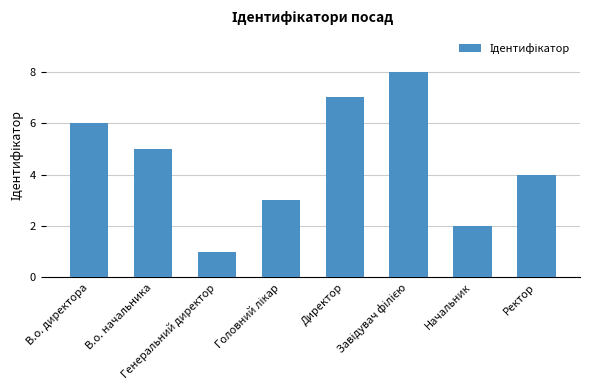

What is the difference between the maximum and minimum values?

7